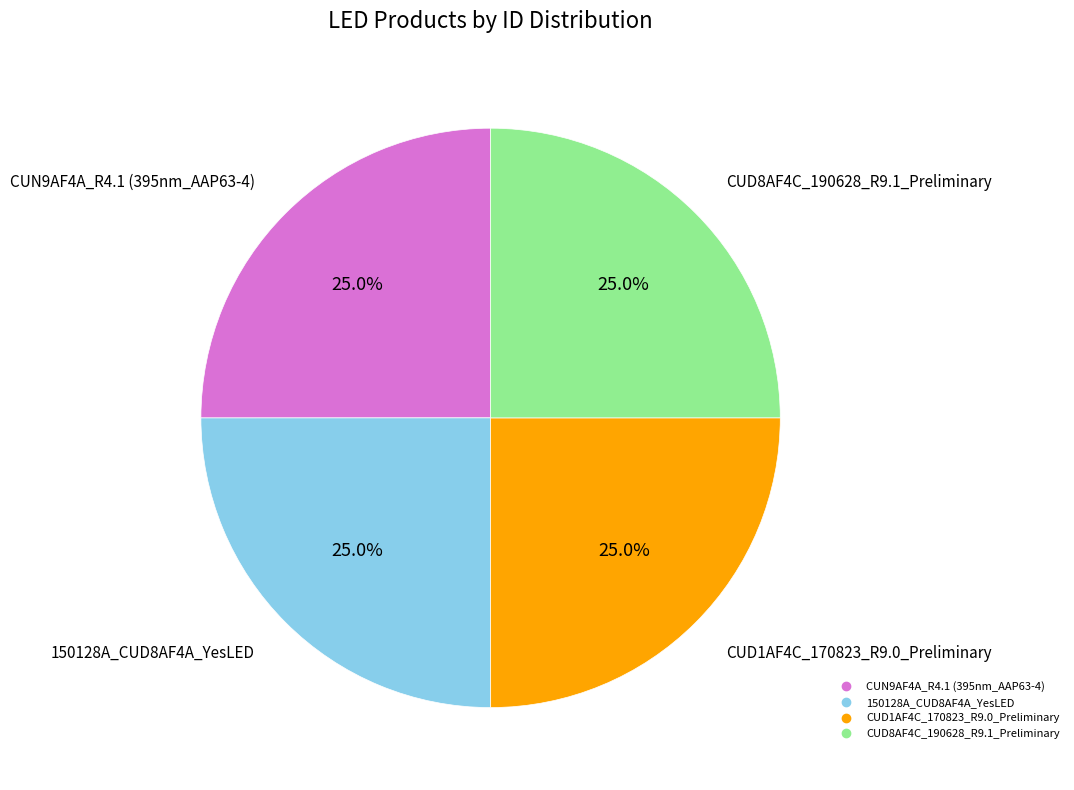

To the nearest percent, what portion does CUD8AF4C_190628_R9.1_Preliminary represent?

25%